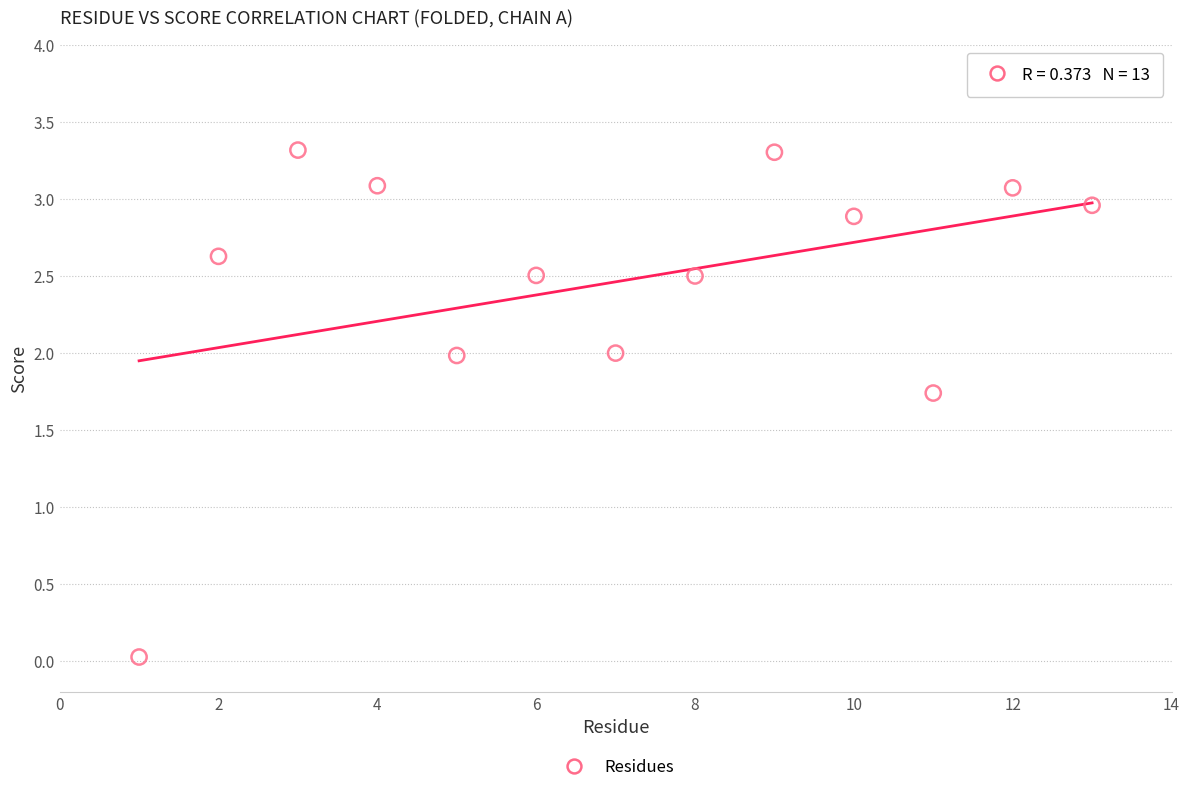

What Y value in the scatter plot is closest to 1?

1.7